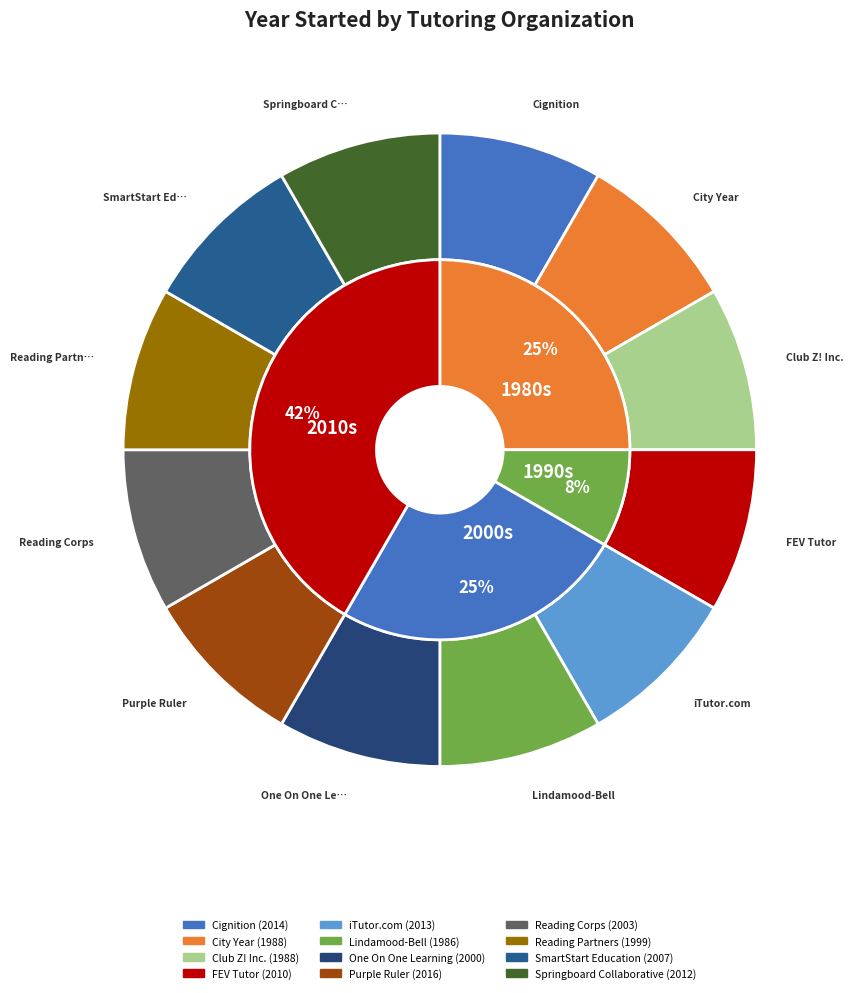

Which slice is the smallest?

Lindamood-Bell